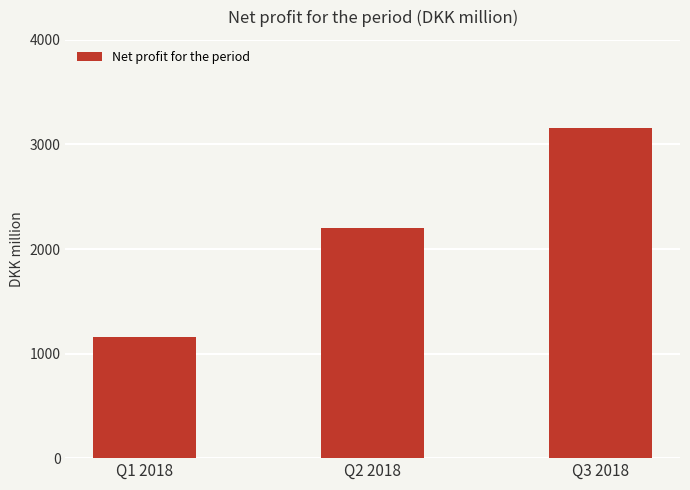

What is the label of the 1st bar from the right?

Q3 2018